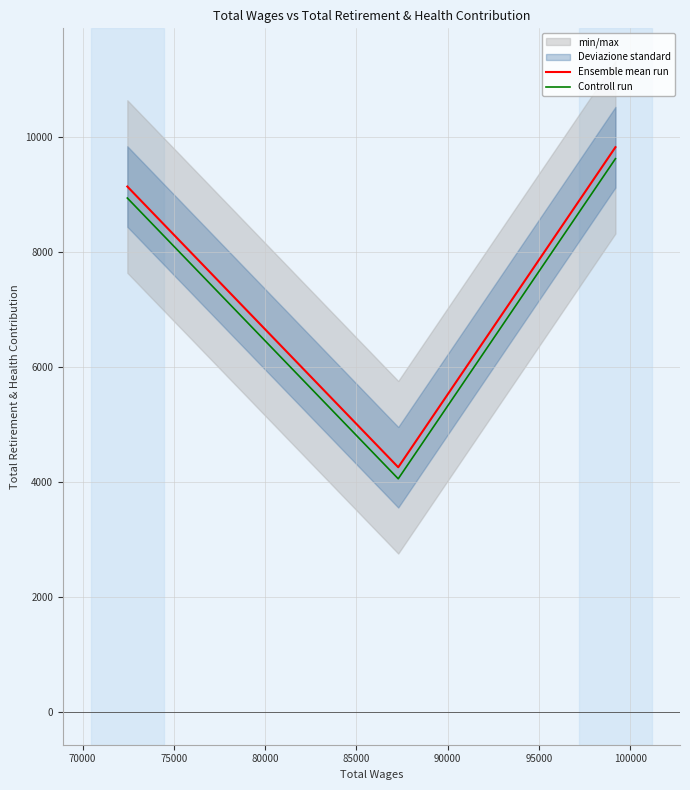

Which has a higher value, 75000 or 70000?

75000